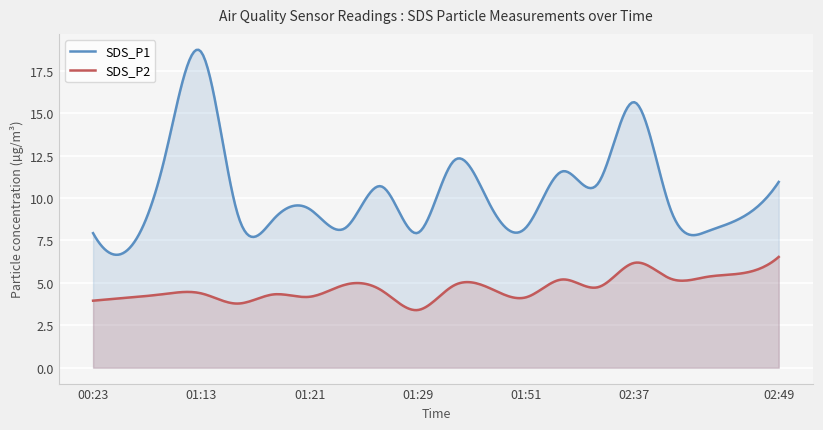

What is the sum of all SDS_P2 values?

1407.0